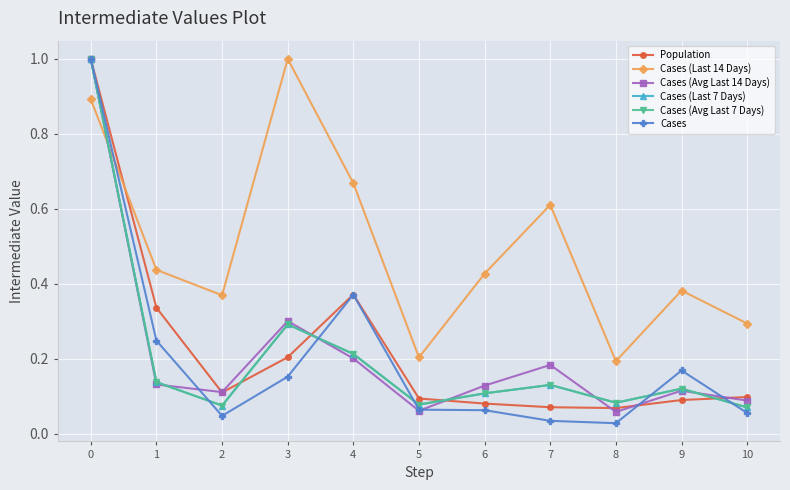

What is the sum of the Cases (Avg Last 7 Days) values at 1 and 6?

0.2